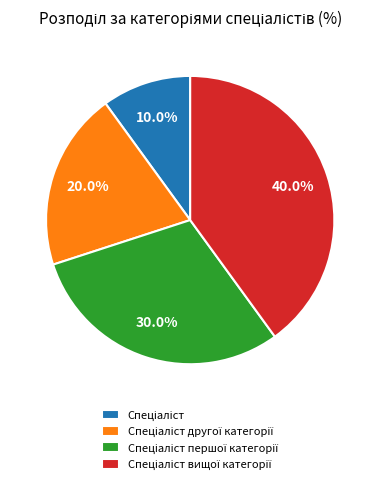

Is there any slice that represents more than half of the pie?

No